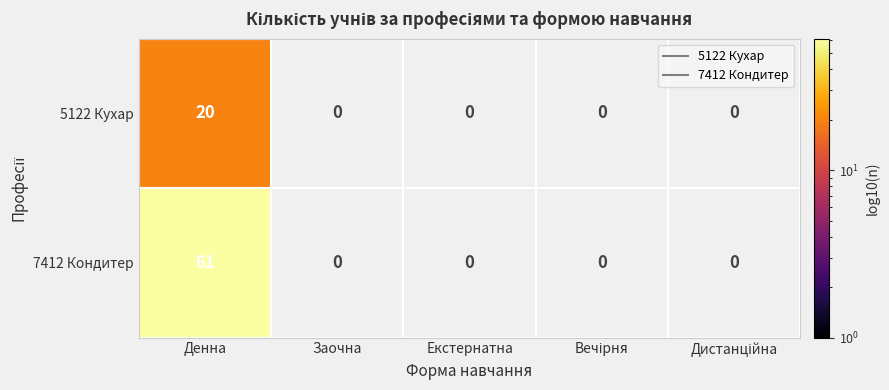

Reading left to right, extract all data points from this chart.

5122 Кухар: 20	0	0	0	0
7412 Кондитер: 61	0	0	0	0